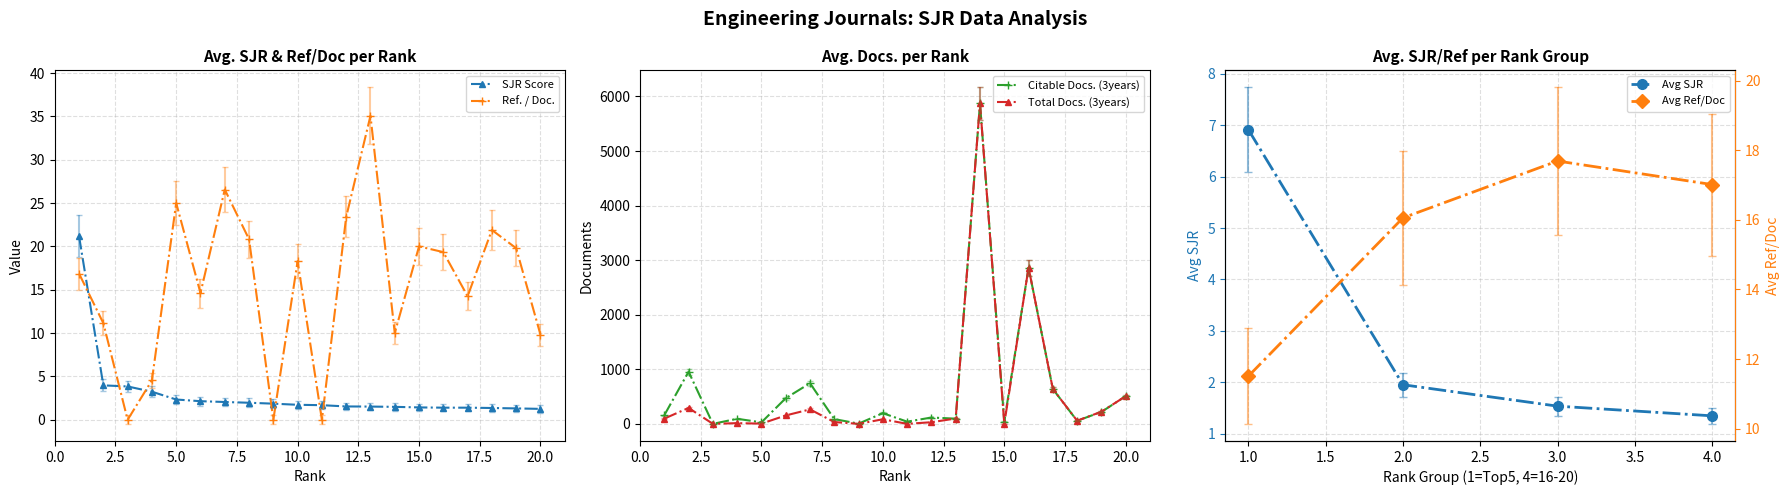

How many times do Ref. / Doc. and SJR Score cross each other?

7